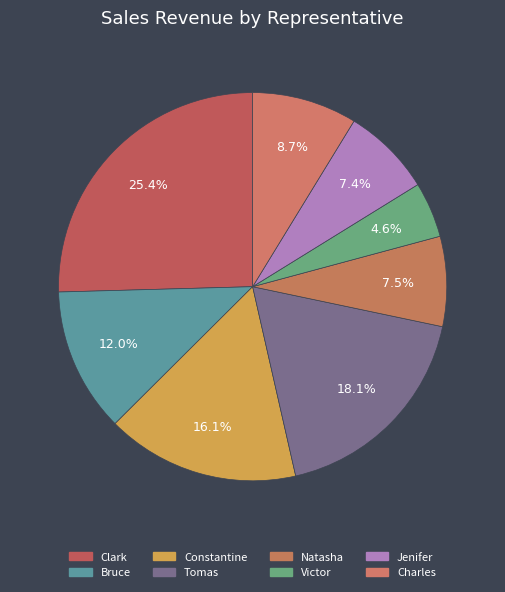

How many slices are in this pie chart?

8